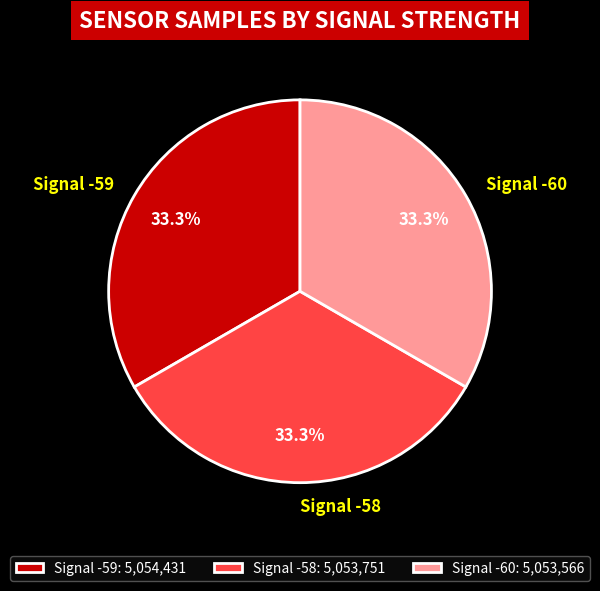

How many segments does this pie chart have?

3